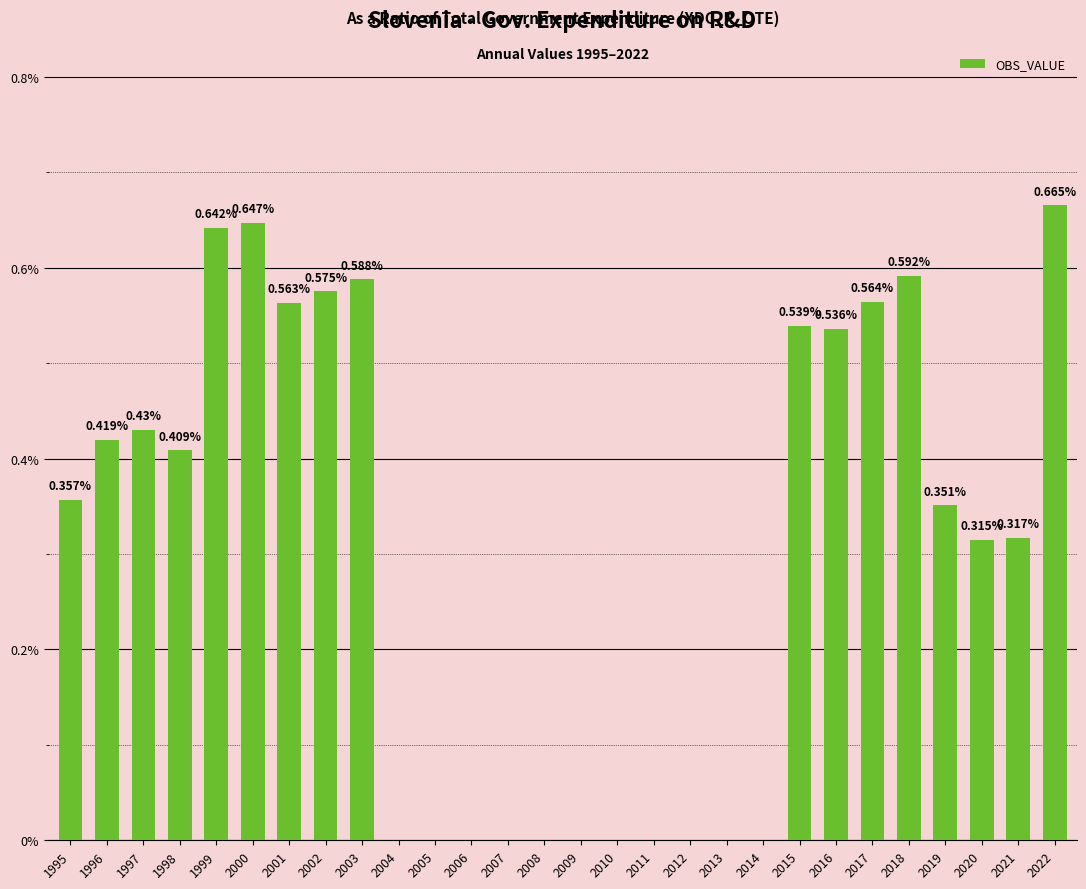

Are the bars horizontal?

No